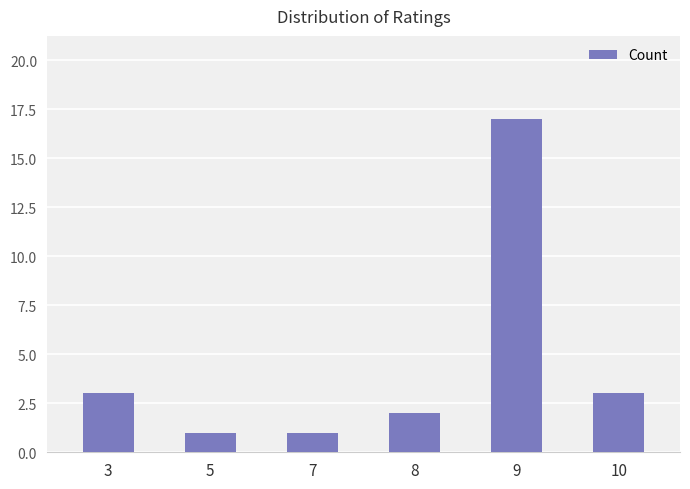

The chart shows a value of 1 at 7. True or false?

True